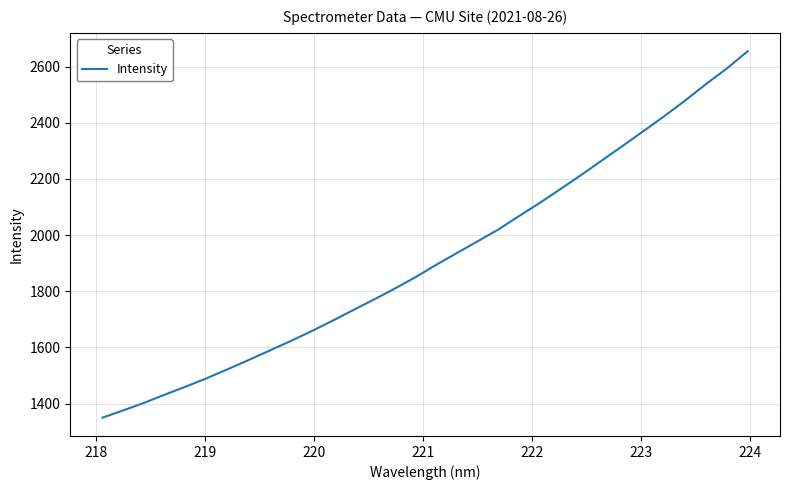

What is the maximum value shown in the chart?

2655.2